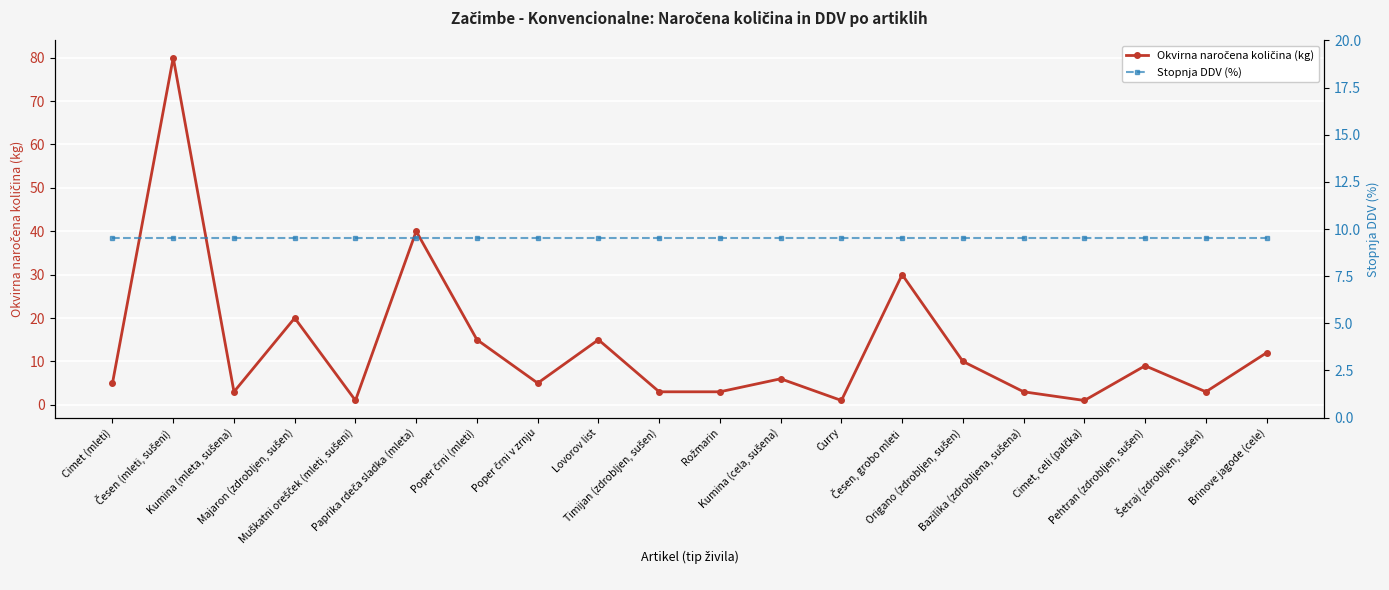

At which label does Stopnja DDV (%) reach its peak?

Cimet (mleti)